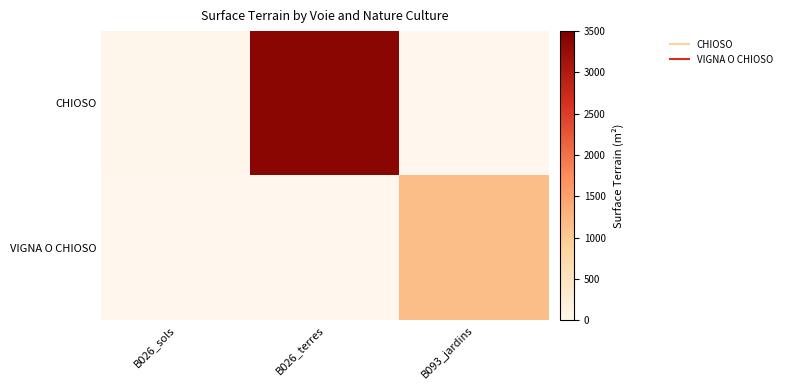

Reading right to left, transcribe all the data shown in this chart.

CHIOSO: B093_jardins=0	B026_terres=3390	B026_sols=37
VIGNA O CHIOSO: B093_jardins=1140	B026_terres=0	B026_sols=0